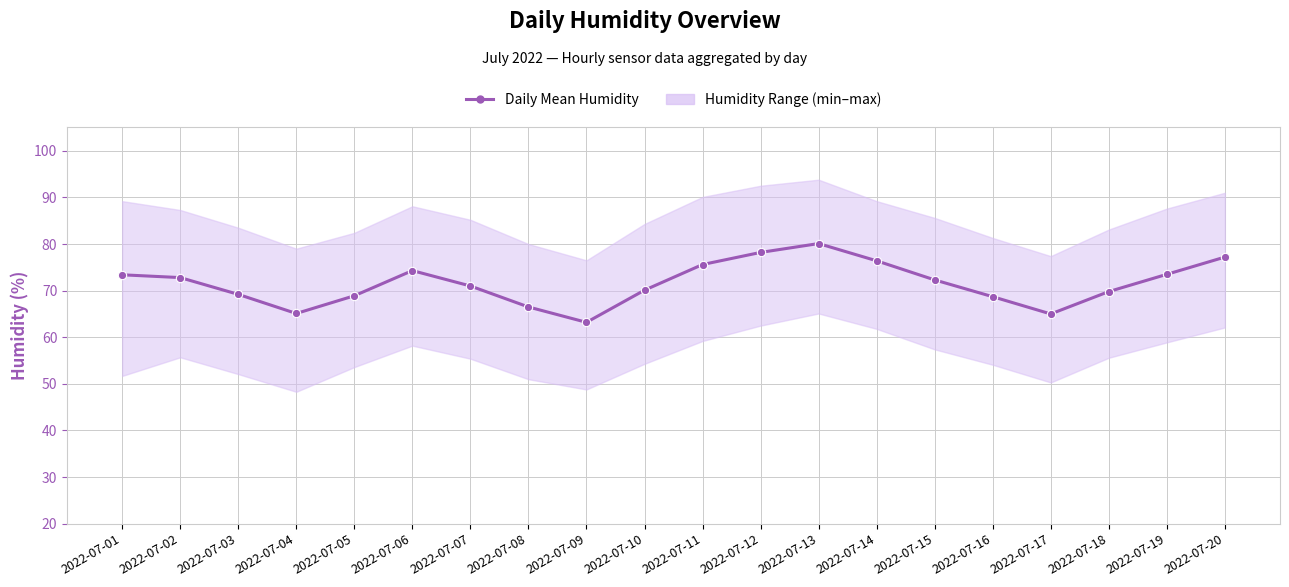

Read the value at 2022-07-17.

65.0